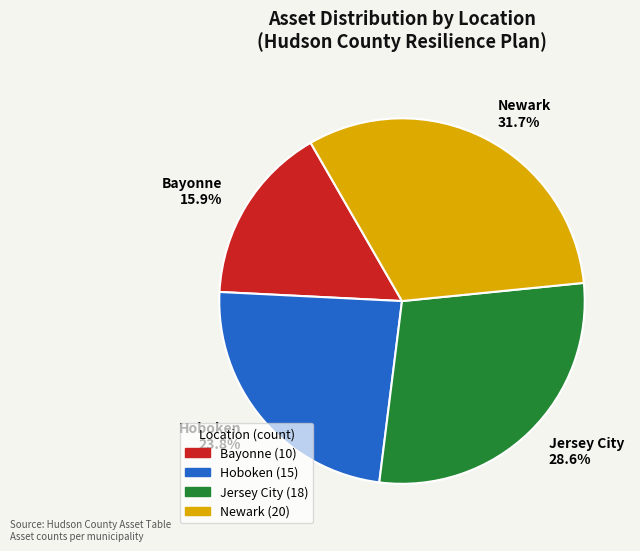

Does any single category account for the majority?

No